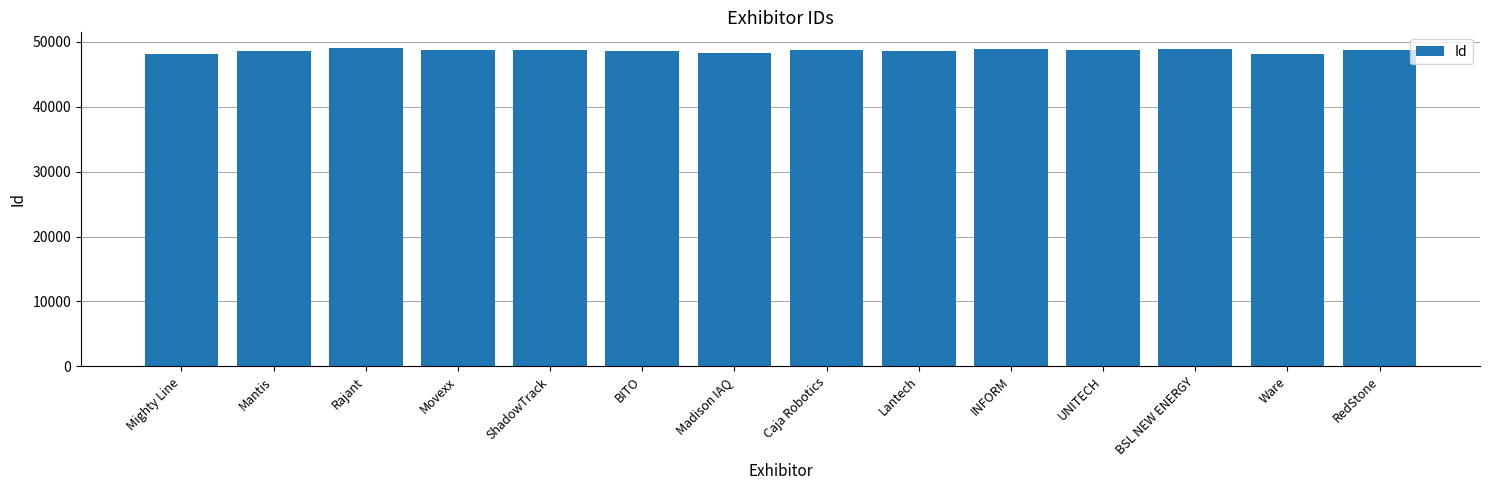

What is the average value?

48632